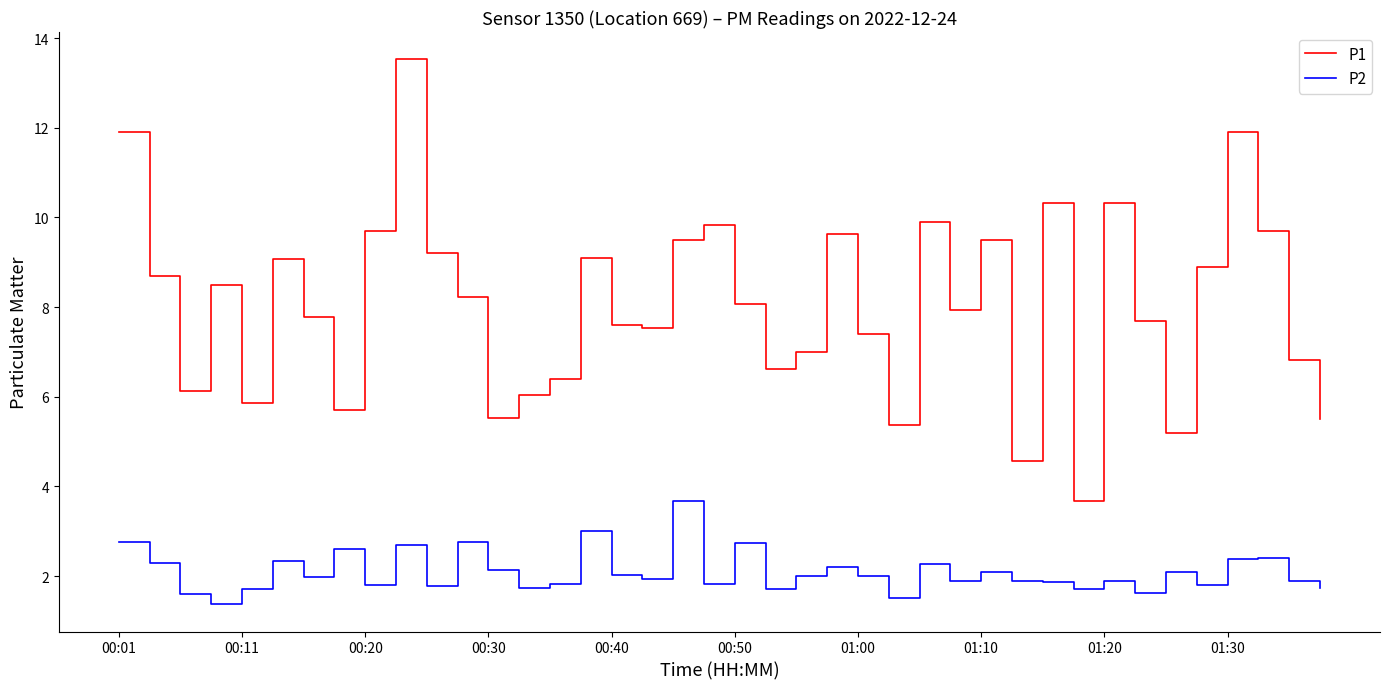

Which series has the widest spread of values?

P1